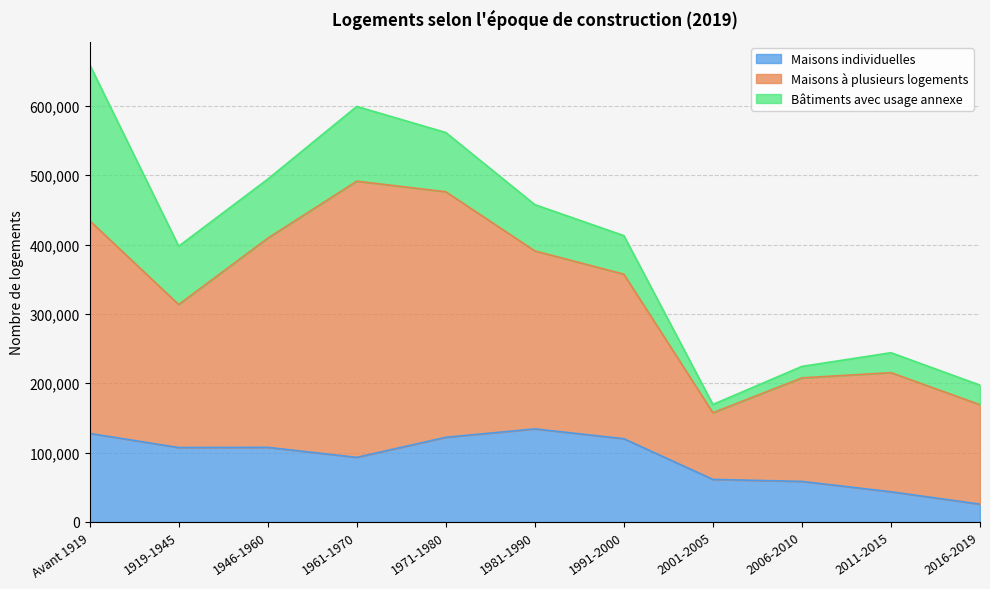

What position from the left is Avant 1919?

1